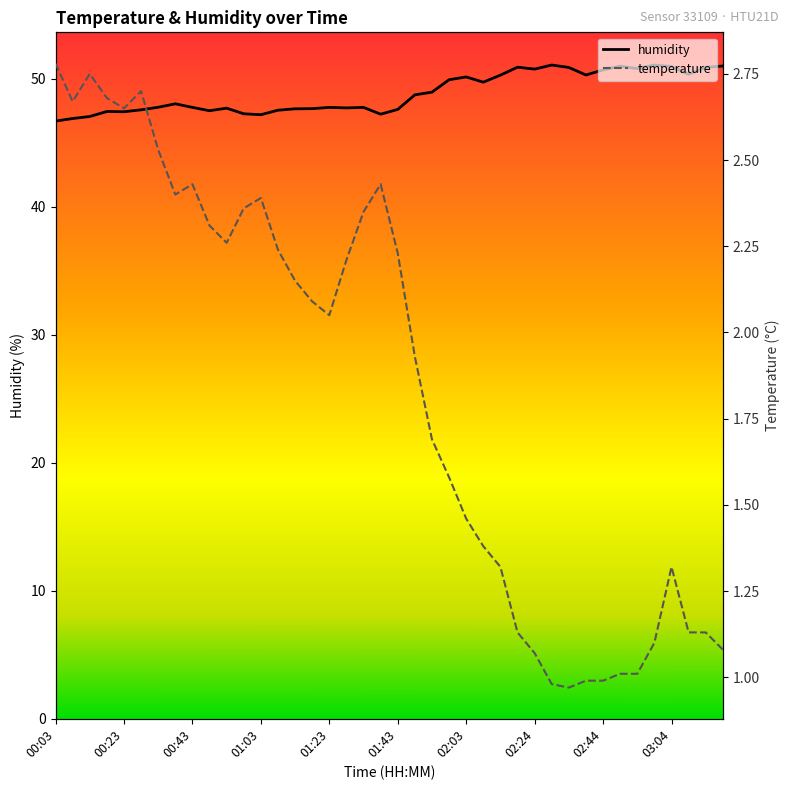

What is the sum of the temperature values at 00:18 and 03:04?

4.0